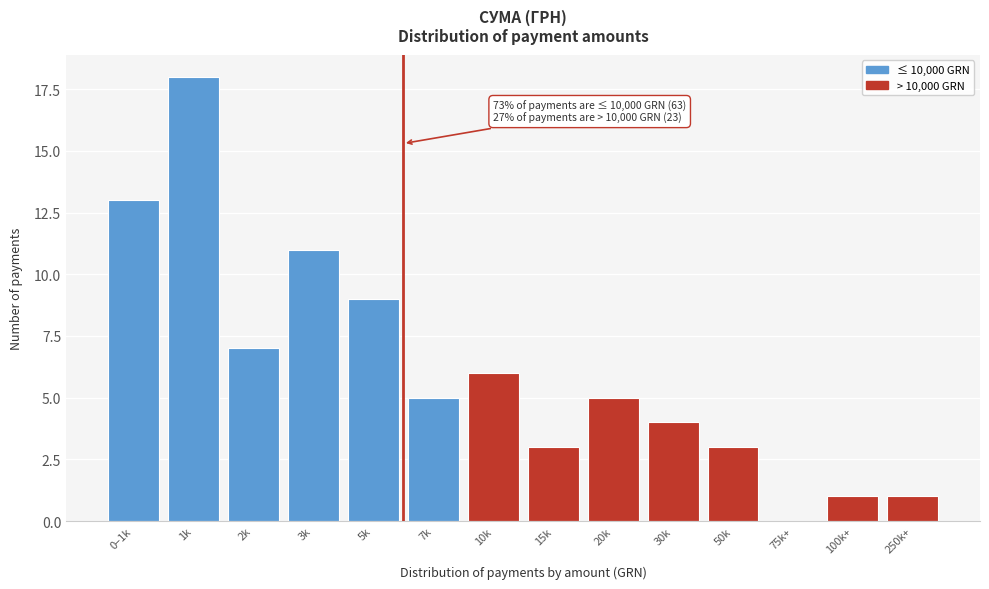

Reading left to right, what are all the values shown in this chart?

0–1k=13	1k=18	2k=7	3k=11	5k=9	7k=5	10k=6	15k=3	20k=5	30k=4	50k=3	75k+=0	100k+=1	250k+=1